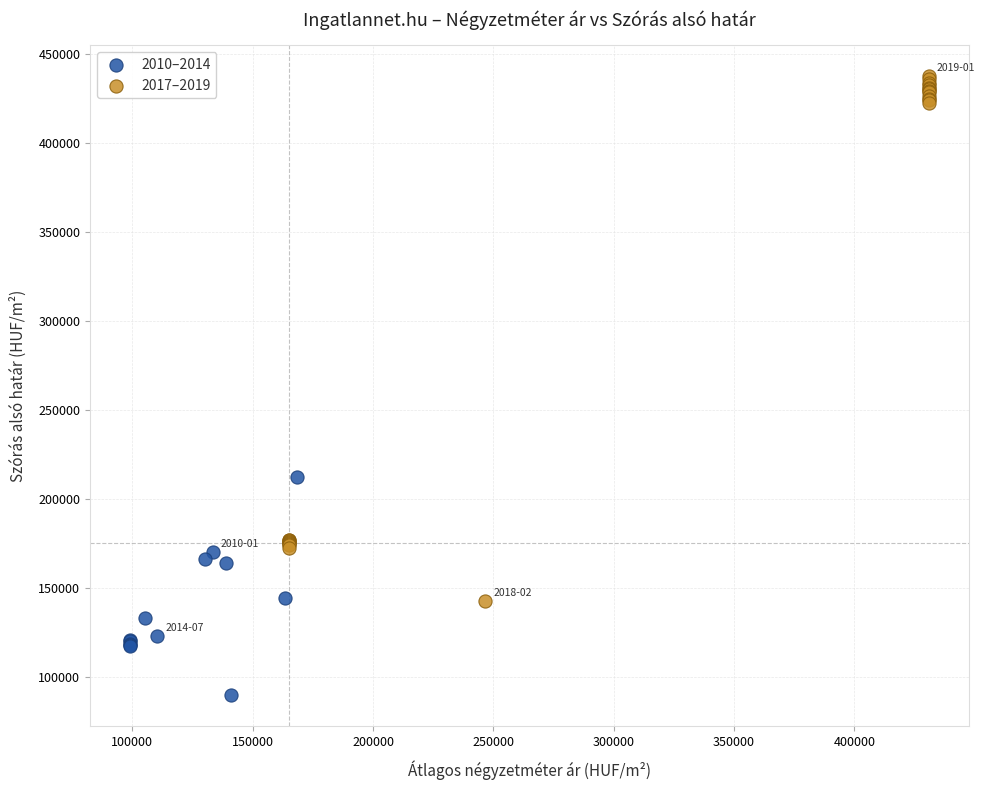

Which series contains the lowest Y value?

2010–2014